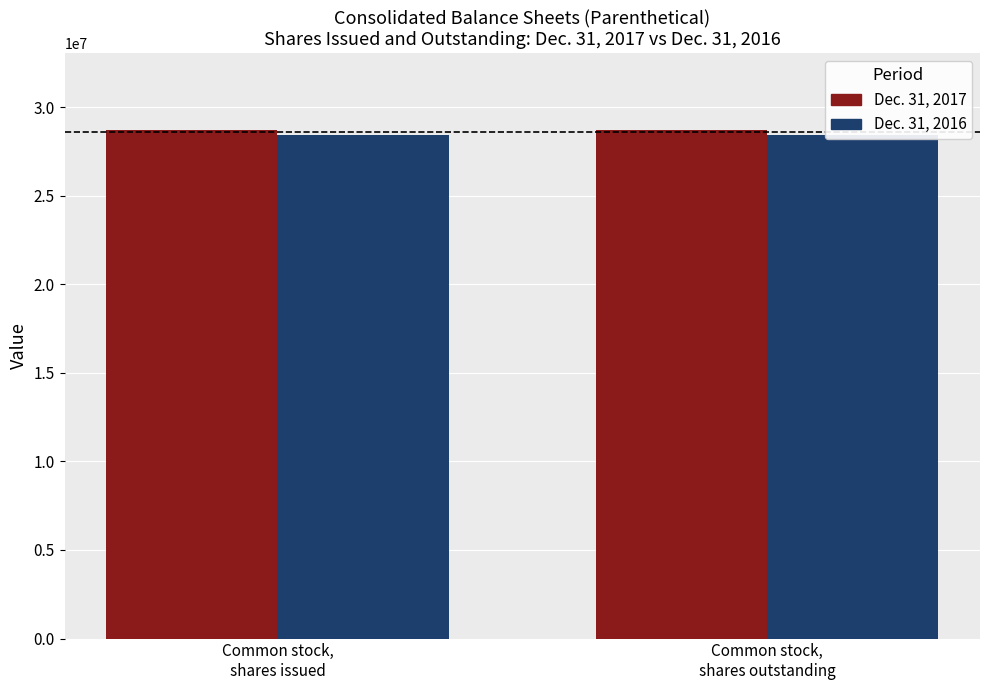

Which category has the lowest value in the Dec. 31, 2017 series?

Common stock,
shares issued